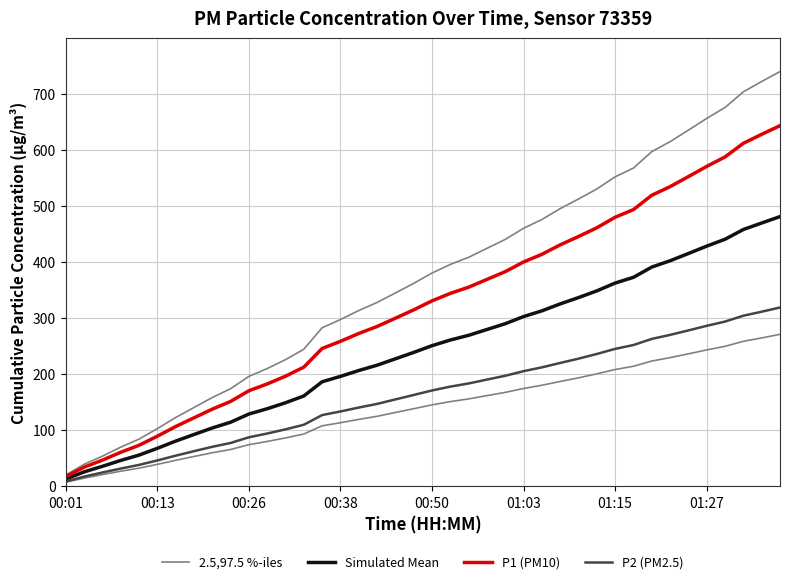

Rank the categories by P2 (PM2.5) value from lowest to highest.

00:01, 00:13, 00:26, 00:38, 00:50, 01:03, 01:15, 01:27, 8, 9, 10, 11, 12, 13, 14, 15, 16, 17, 18, 19, 20, 21, 22, 23, 24, 25, 26, 27, 28, 29, 30, 31, 32, 33, 34, 35, 36, 37, 38, 39